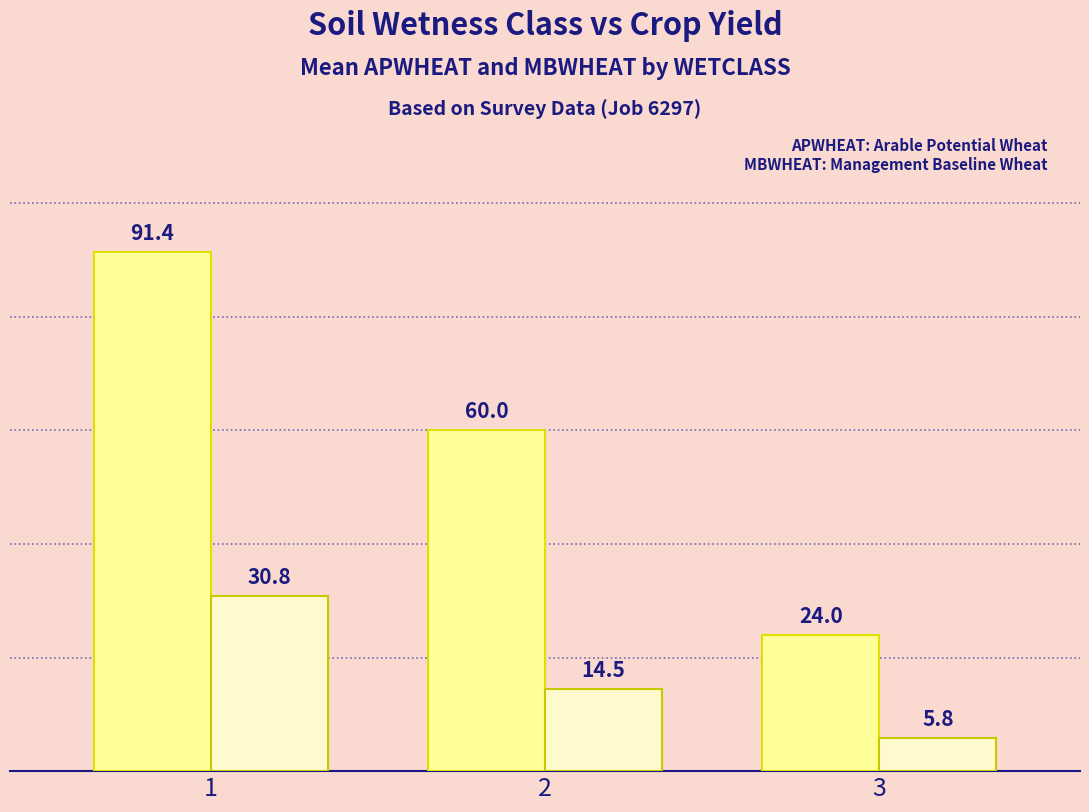

Reading right to left, extract all data points from this chart.

APWHEAT: 24.0	60.0	91.4
MBWHEAT: 5.8	14.5	30.8